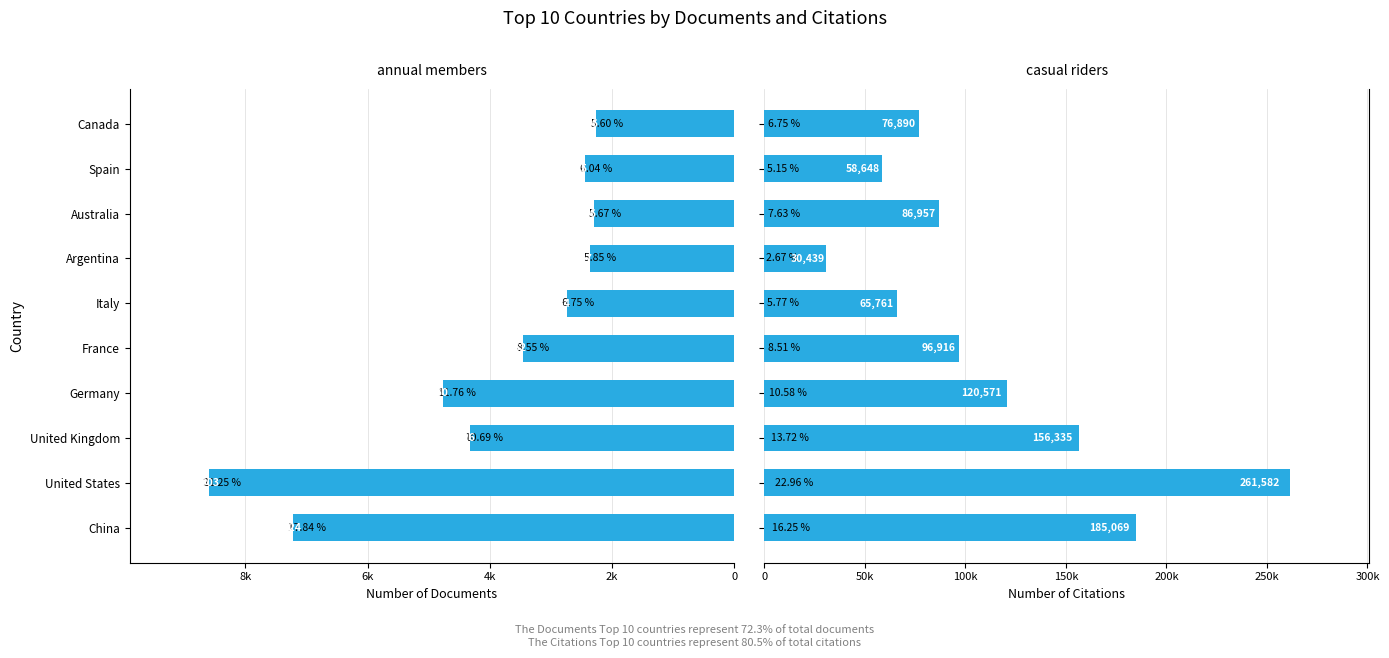

Which series changed the most between Argentina and Spain?

Citations